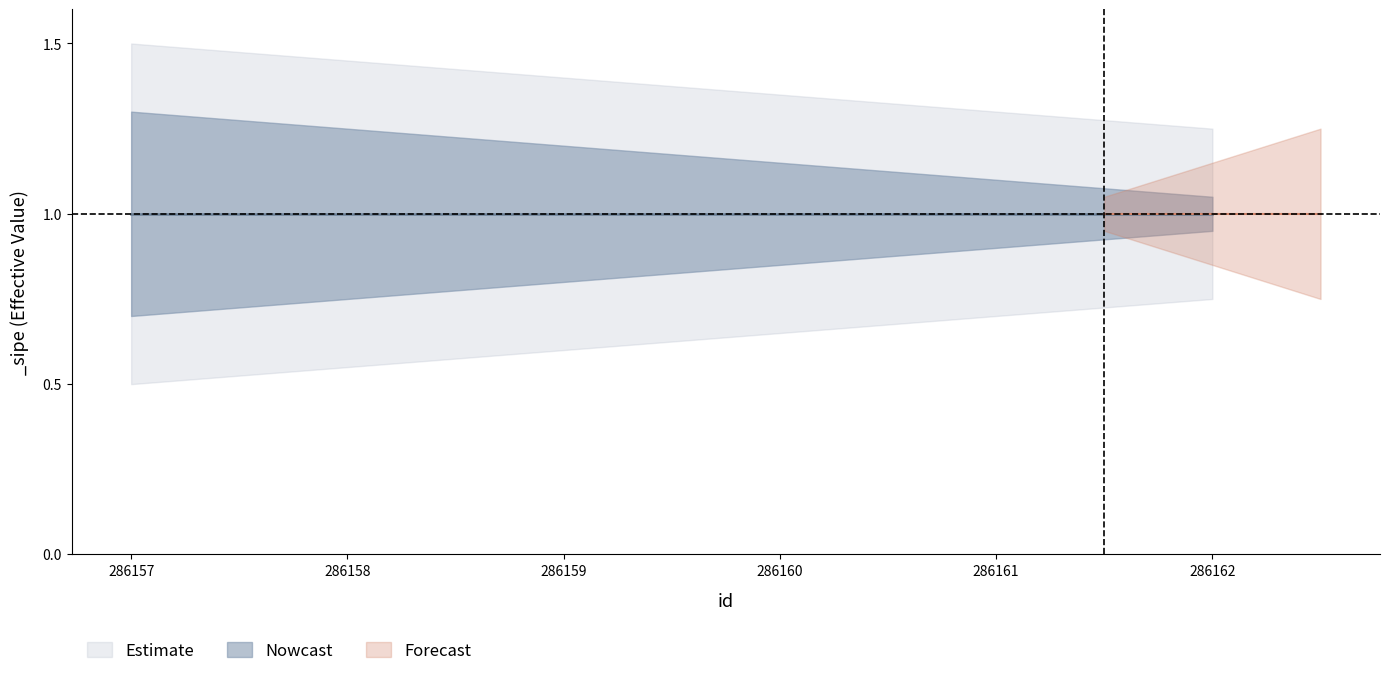

What is the value of the Estimate_upper point at the 2nd from the left?

1.4